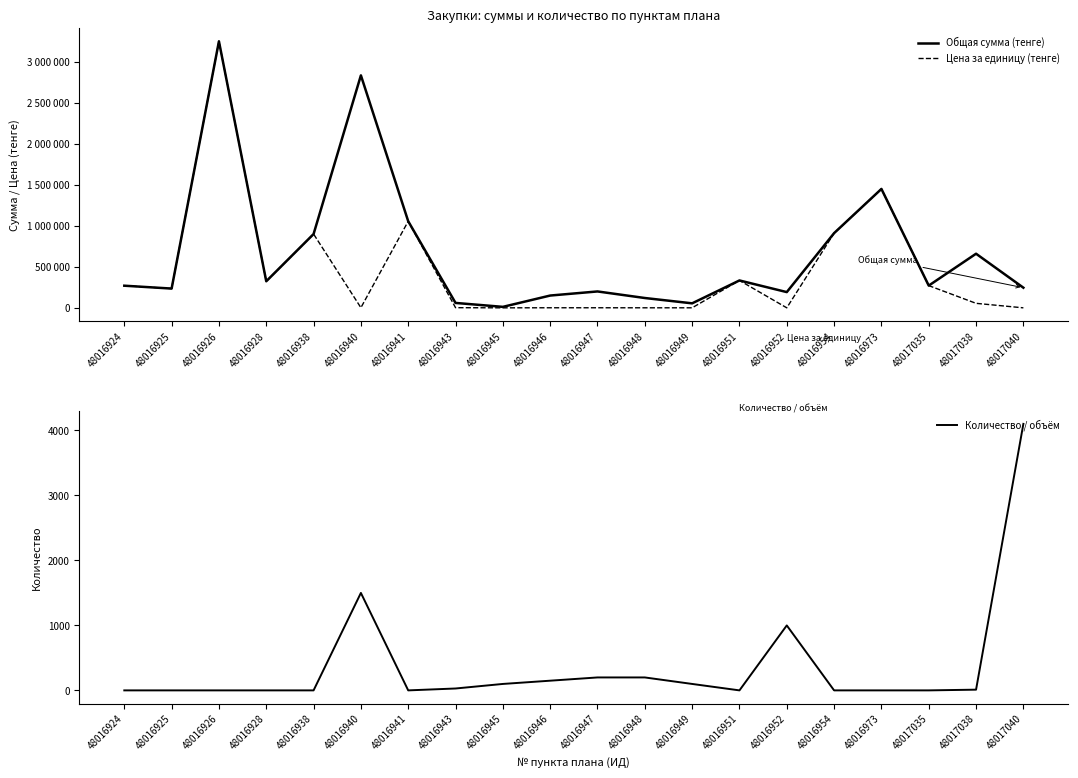

What value does the Количество / объём series have at 48017035?

1